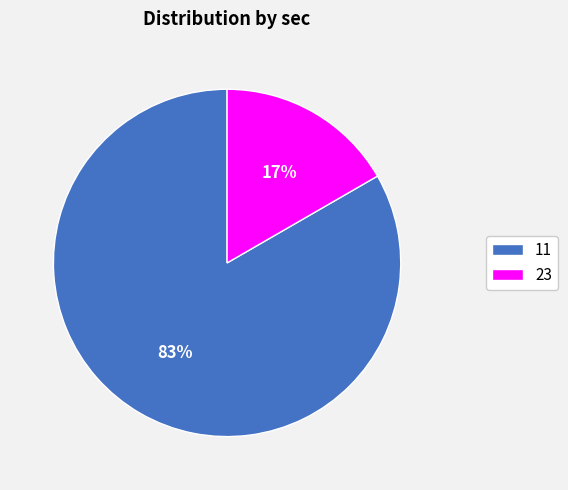

Combined, do 11 and 23 account for over 50%?

Yes